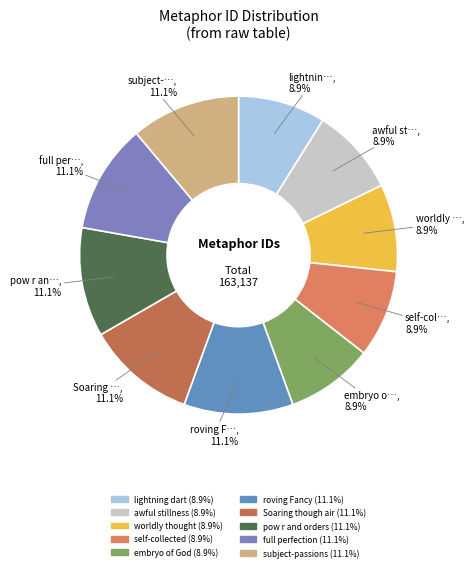

True or false: worldly thought accounts for 9% of the total.

True